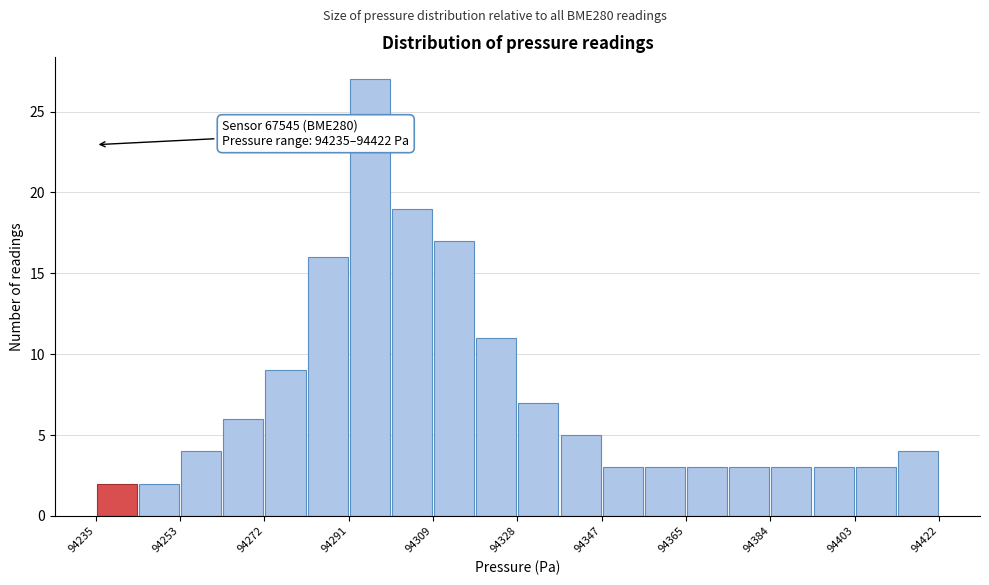

Over which range of the x-axis is the bar tallest?

94292 to 94300